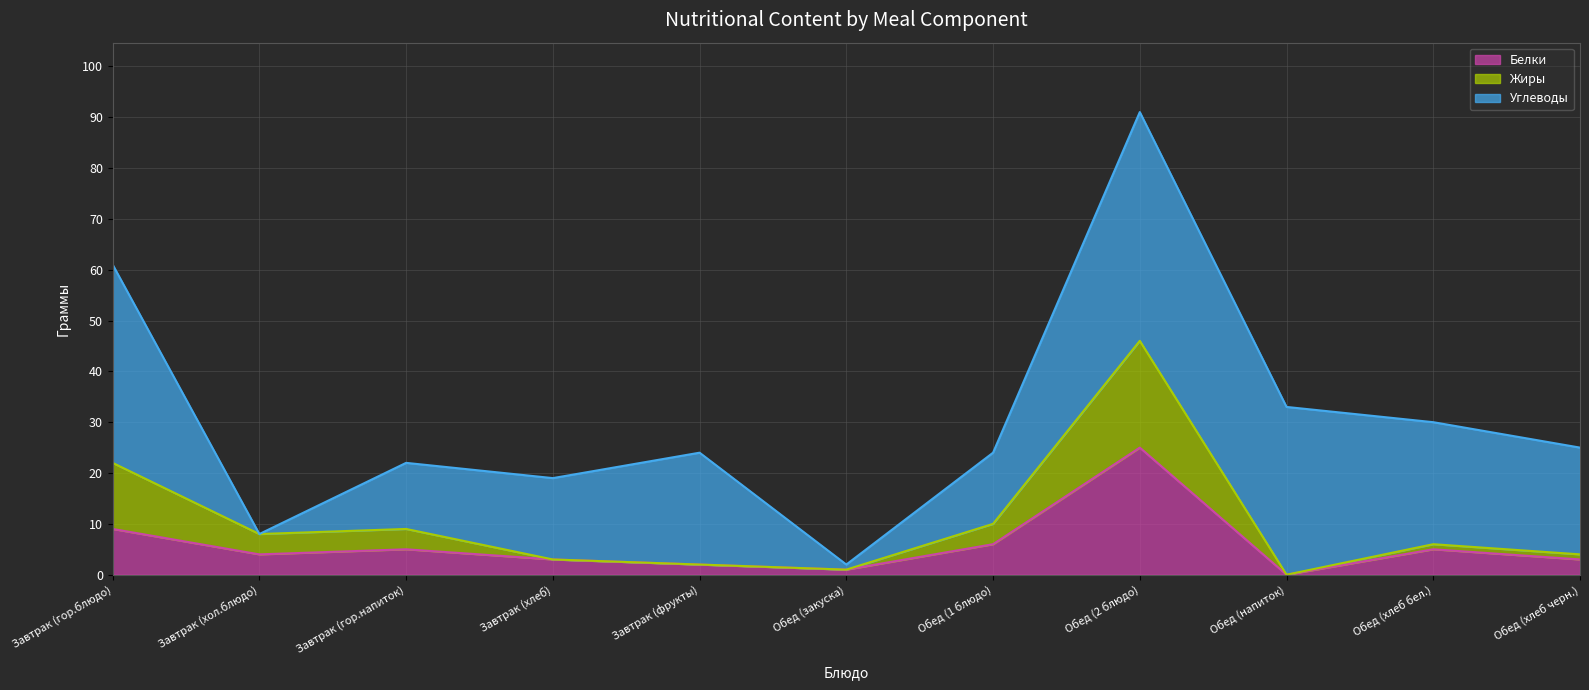

True or false: Белки has more than 1 interior local peaks.

True